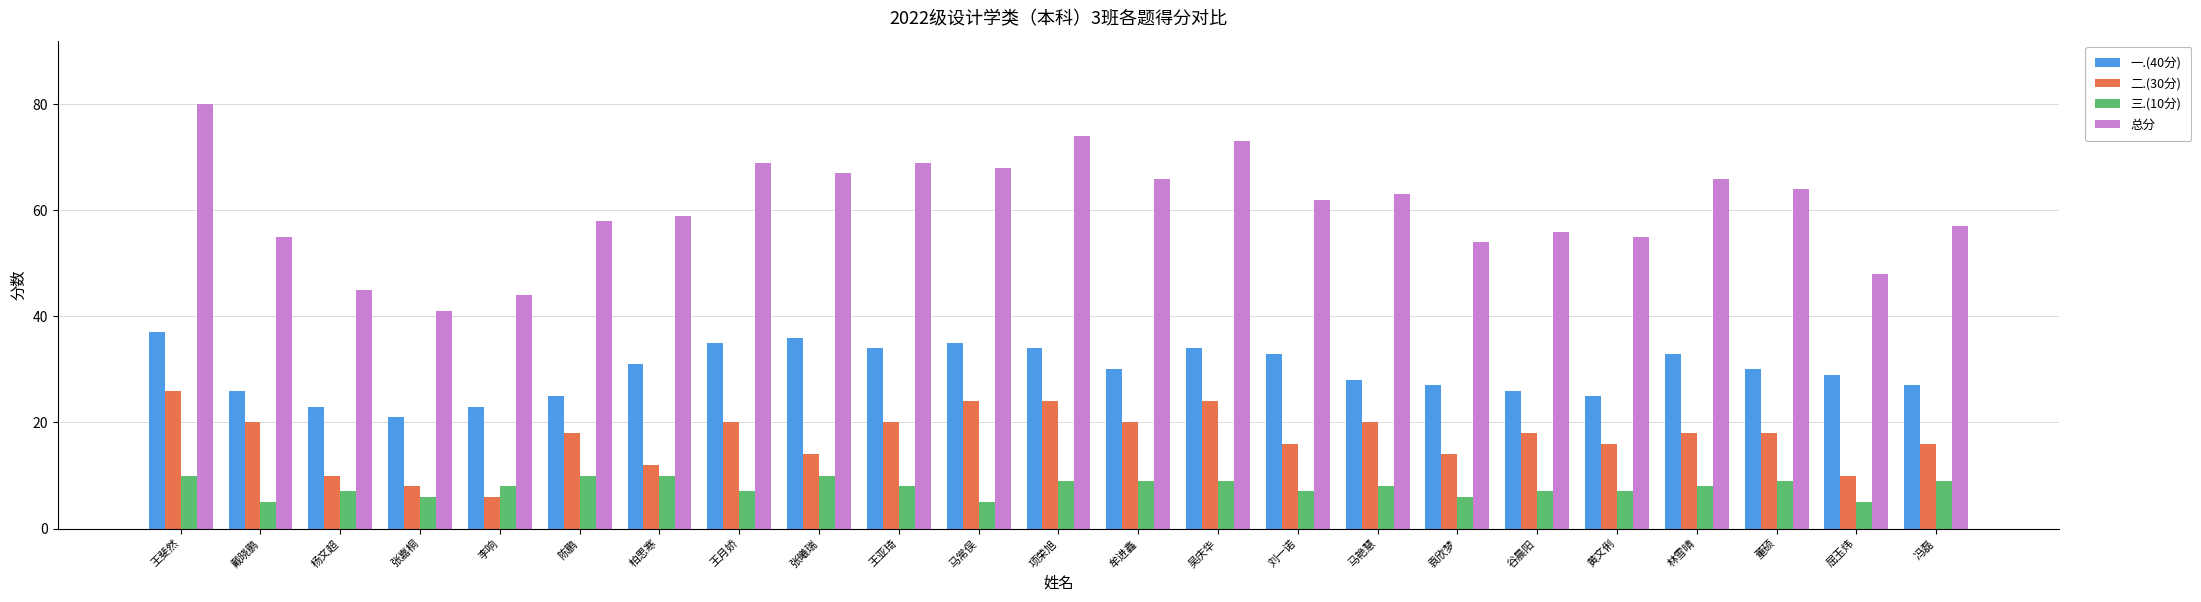

What is the value of the 二.(30分) bar at the 11th from the left?

24